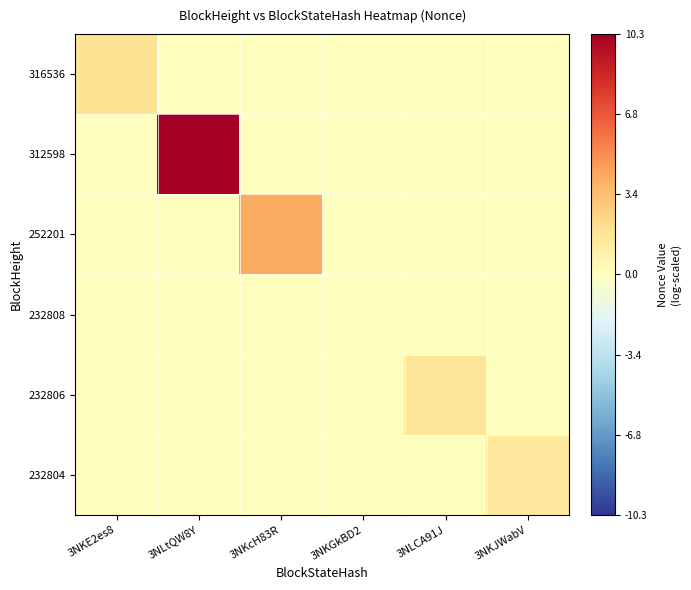

Which series has the largest range (max minus min)?

312598